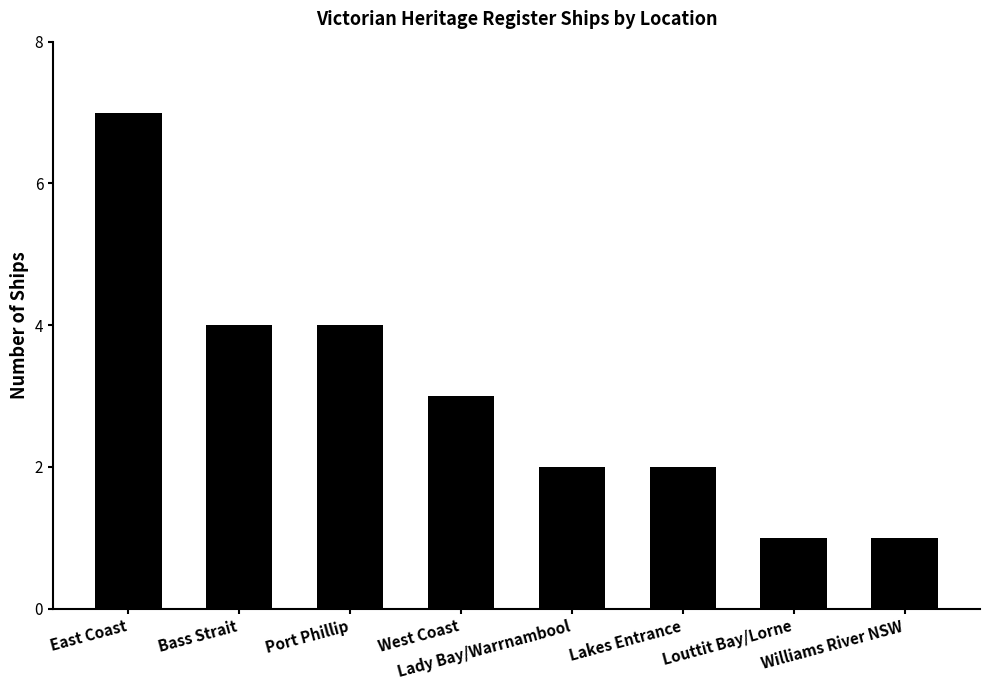

What is the sum of all values?

24